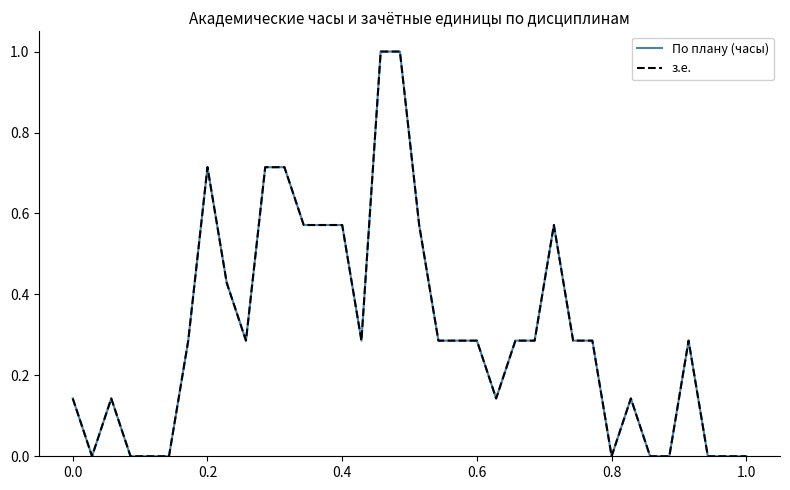

Does the chart display data point markers on the line(s)?

No